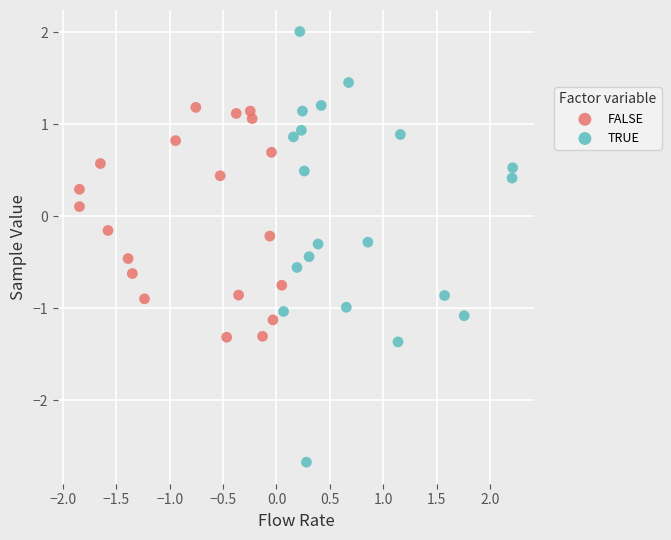

Which series has the widest spread of Y values?

TRUE